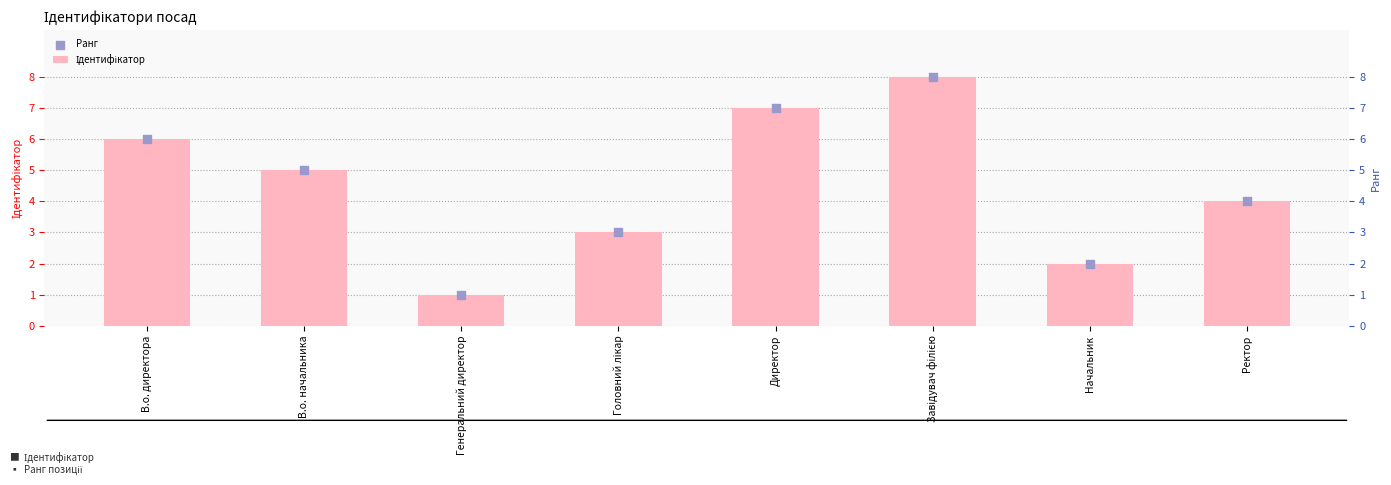

Which series contains the lowest Y value?

Ідентифікатор